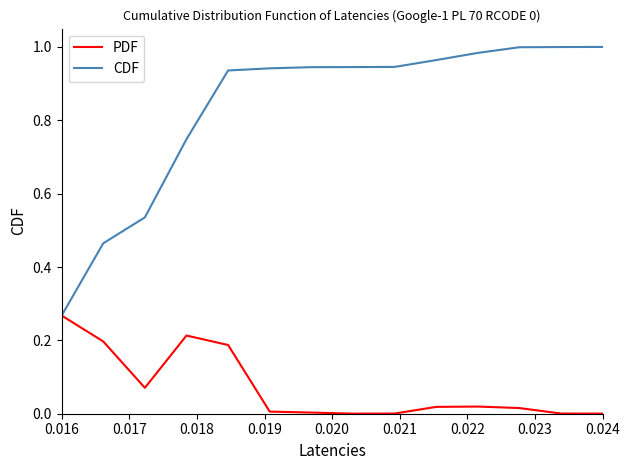

Which series has the largest range (max minus min)?

CDF